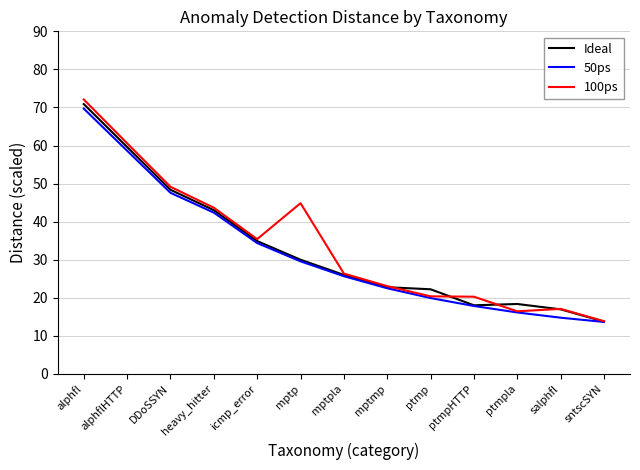

How many series are shown in this chart?

3